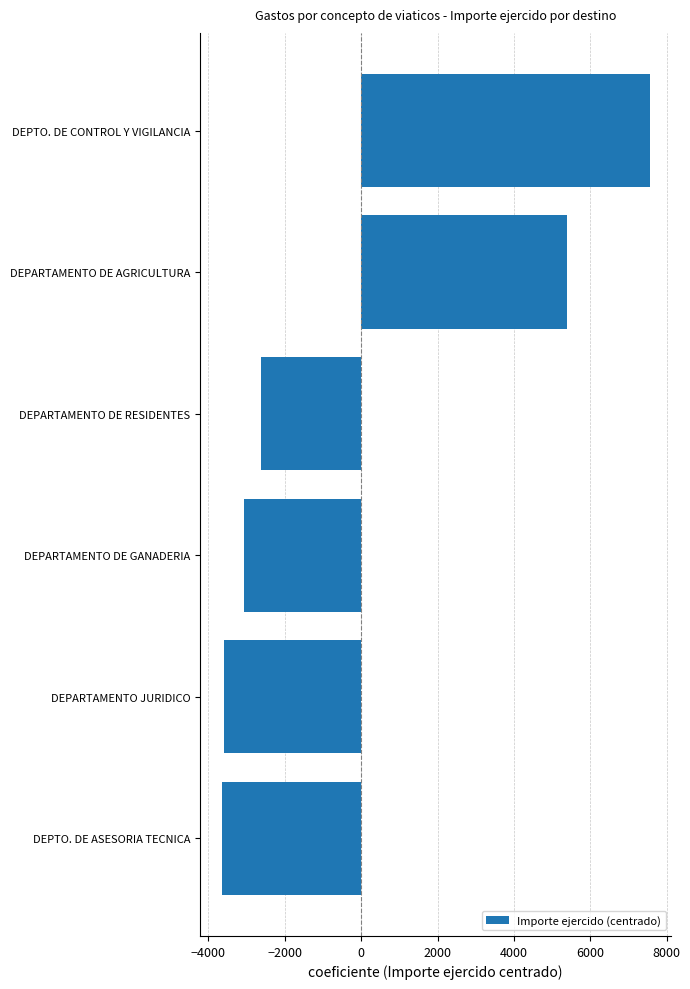

Which category has the highest value across all series?

DEPTO. DE CONTROL Y VIGILANCIA